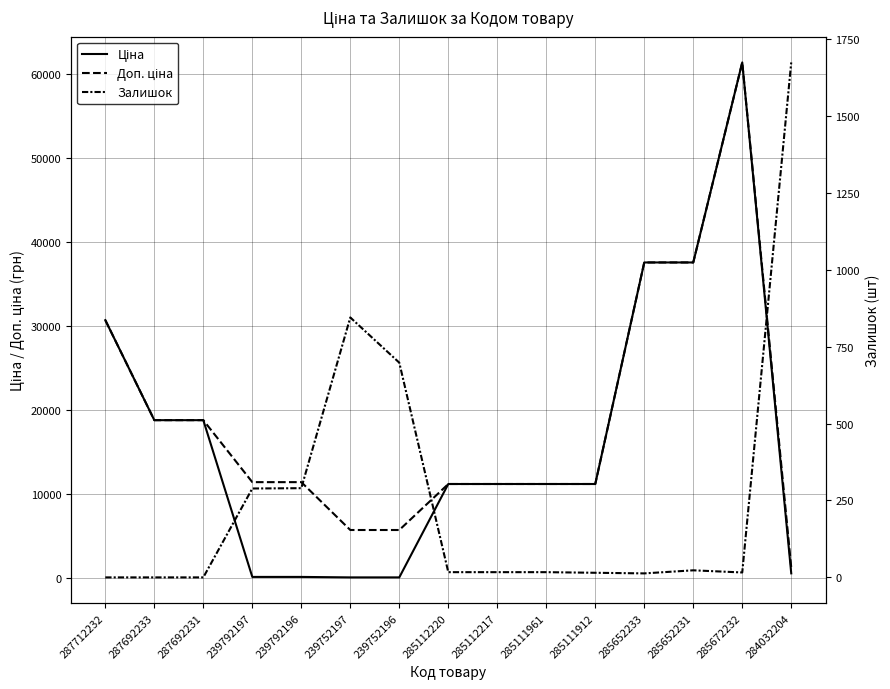

Where is Ціна nearest to the value 30745?

287712232